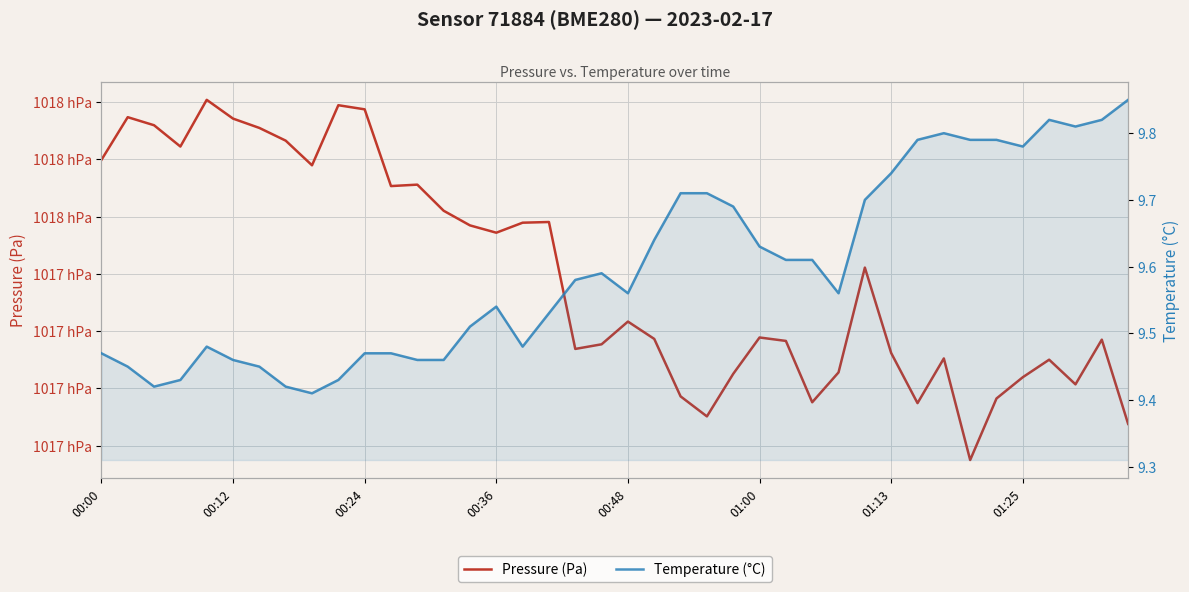

The Pressure (Pa) series shows 160073.1 at 00:48. True or false?

False